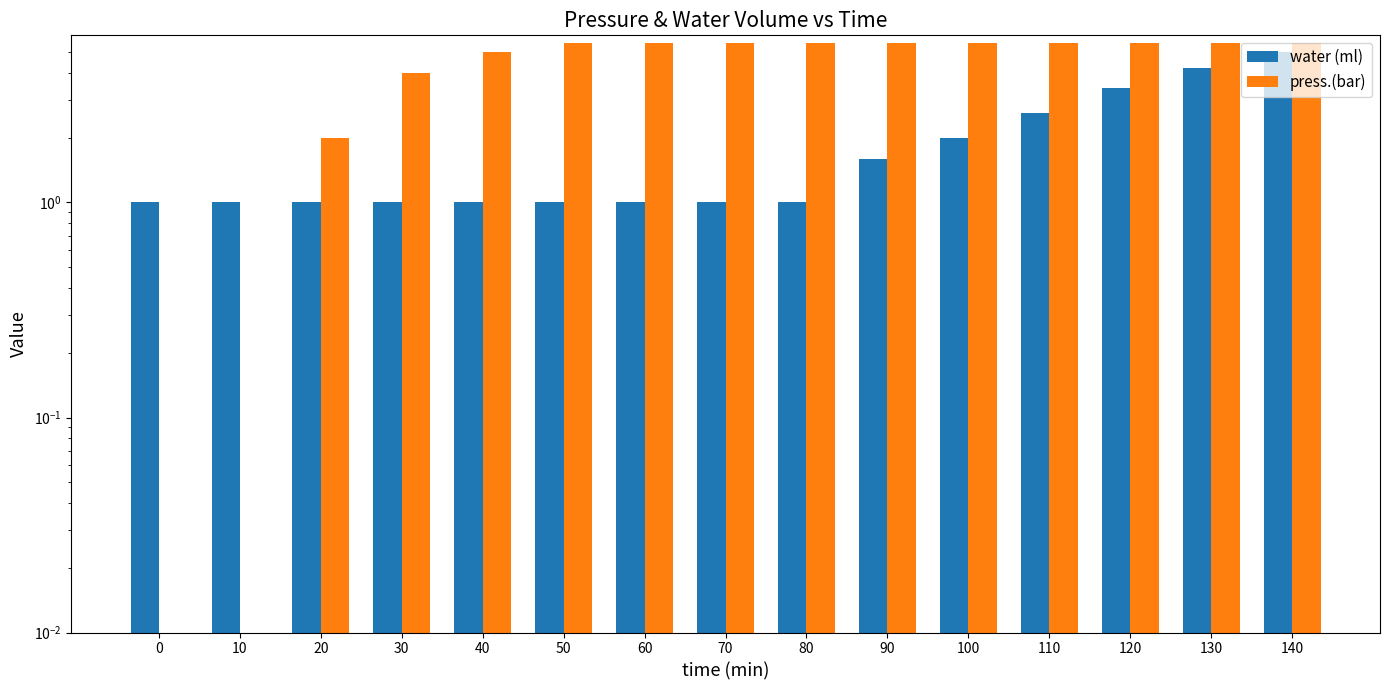

List the labels in order of press.(bar) value, smallest first.

0, 10, 20, 30, 40, 50, 60, 70, 80, 90, 100, 110, 120, 130, 140